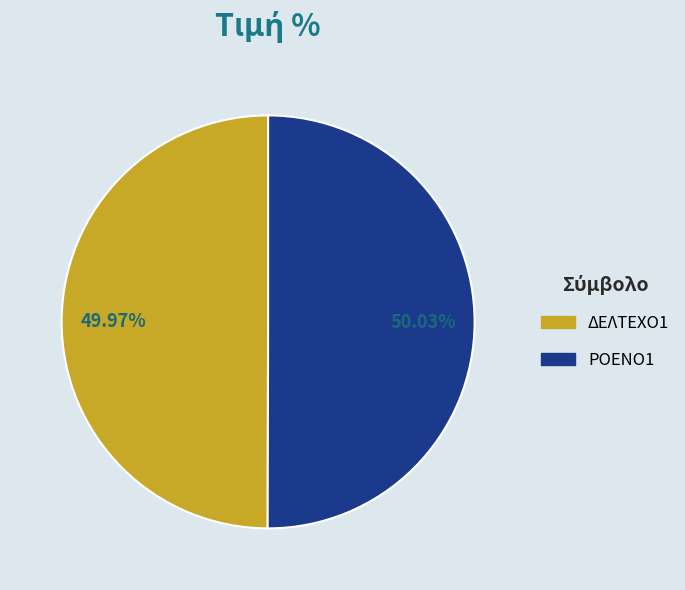

To the nearest percent, what is the combined percentage of ΡΟΕΝΟ1 and ΔΕΛΤΕΧΟ1?

100%